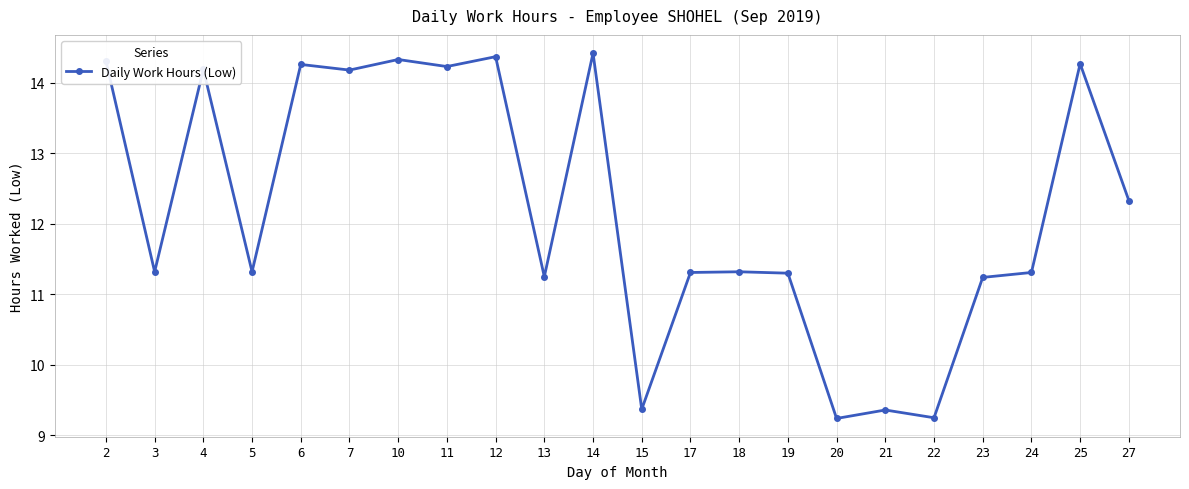

Where does the data first go above 11?

2